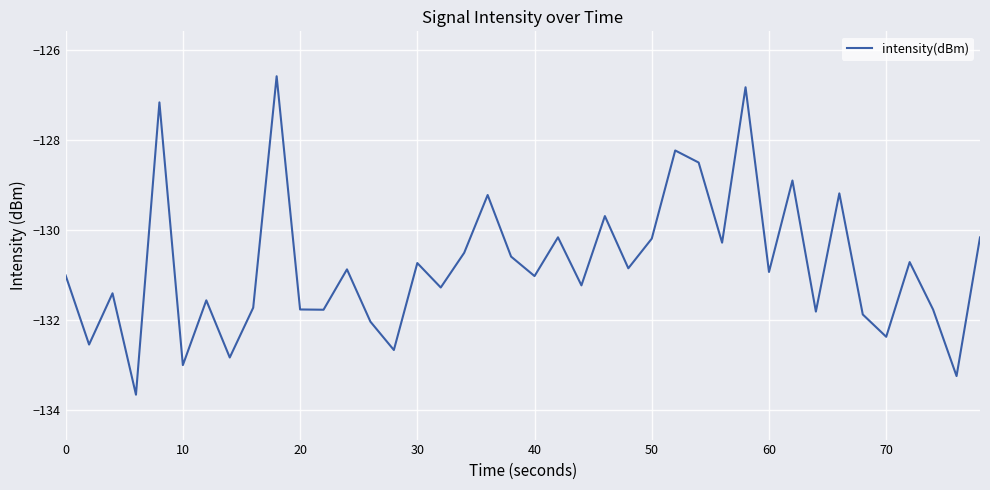

What is the difference between the maximum and minimum values?

7.1